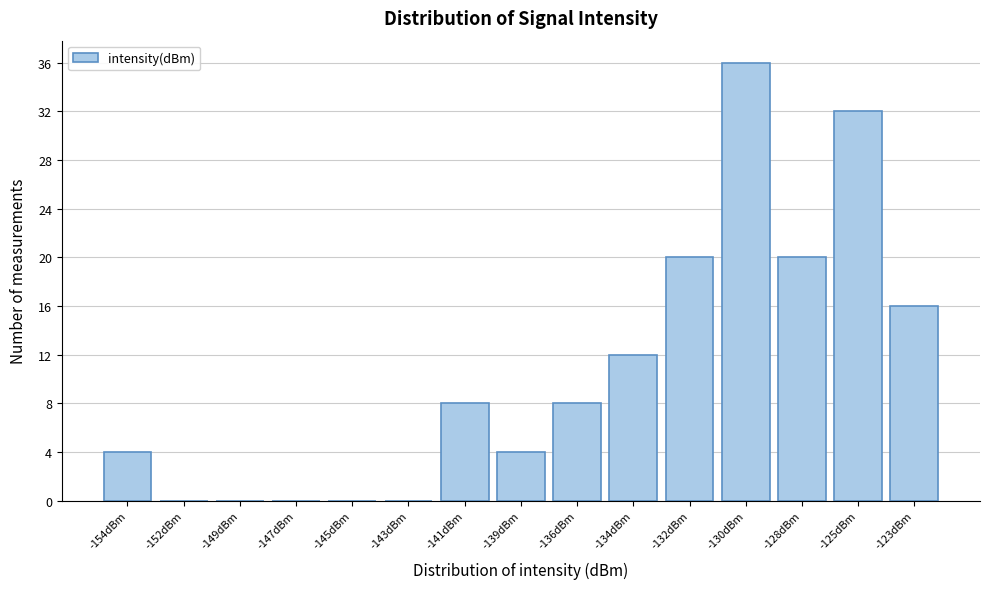

Reading left to right, list all the values displayed in this chart.

-154dBm=4	-152dBm=0	-149dBm=0	-147dBm=0	-145dBm=0	-143dBm=0	-141dBm=8	-139dBm=4	-136dBm=8	-134dBm=12	-132dBm=20	-130dBm=36	-128dBm=20	-125dBm=32	-123dBm=16